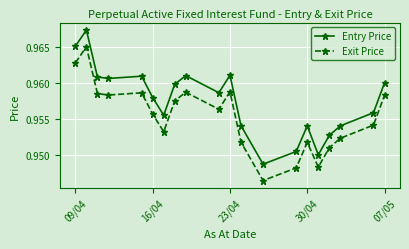

At how many categories does at least one series exceed 0?

20